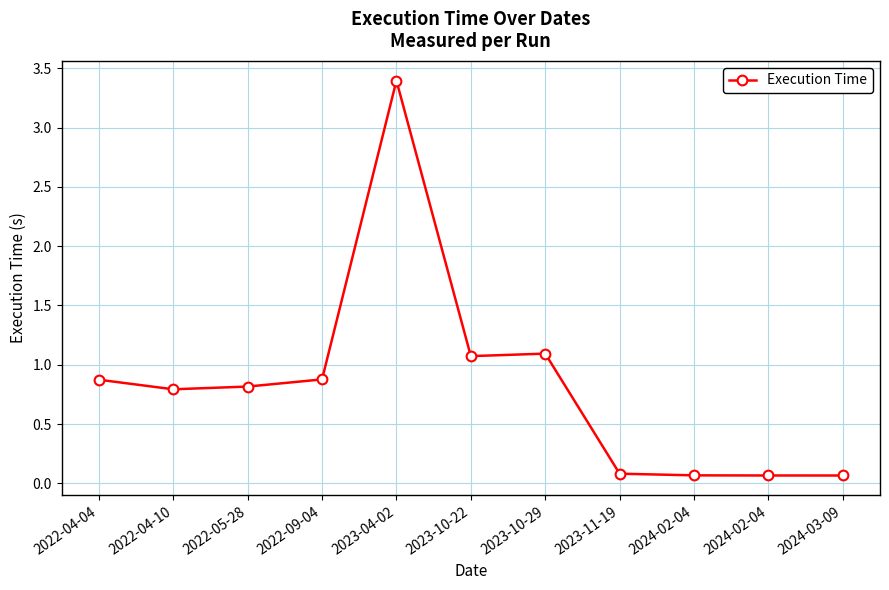

What is the label of the 7th point from the right?

2023-04-02